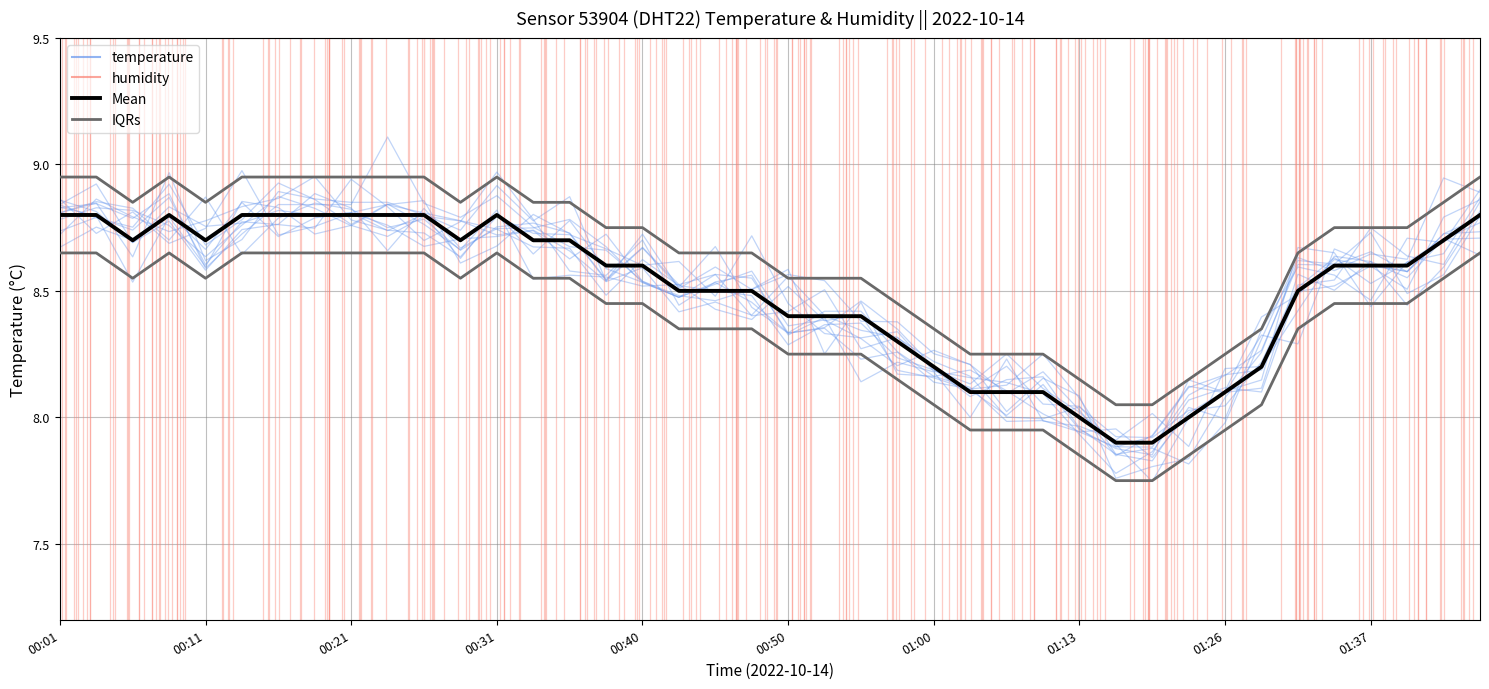

Which series has the widest spread of values?

humidity